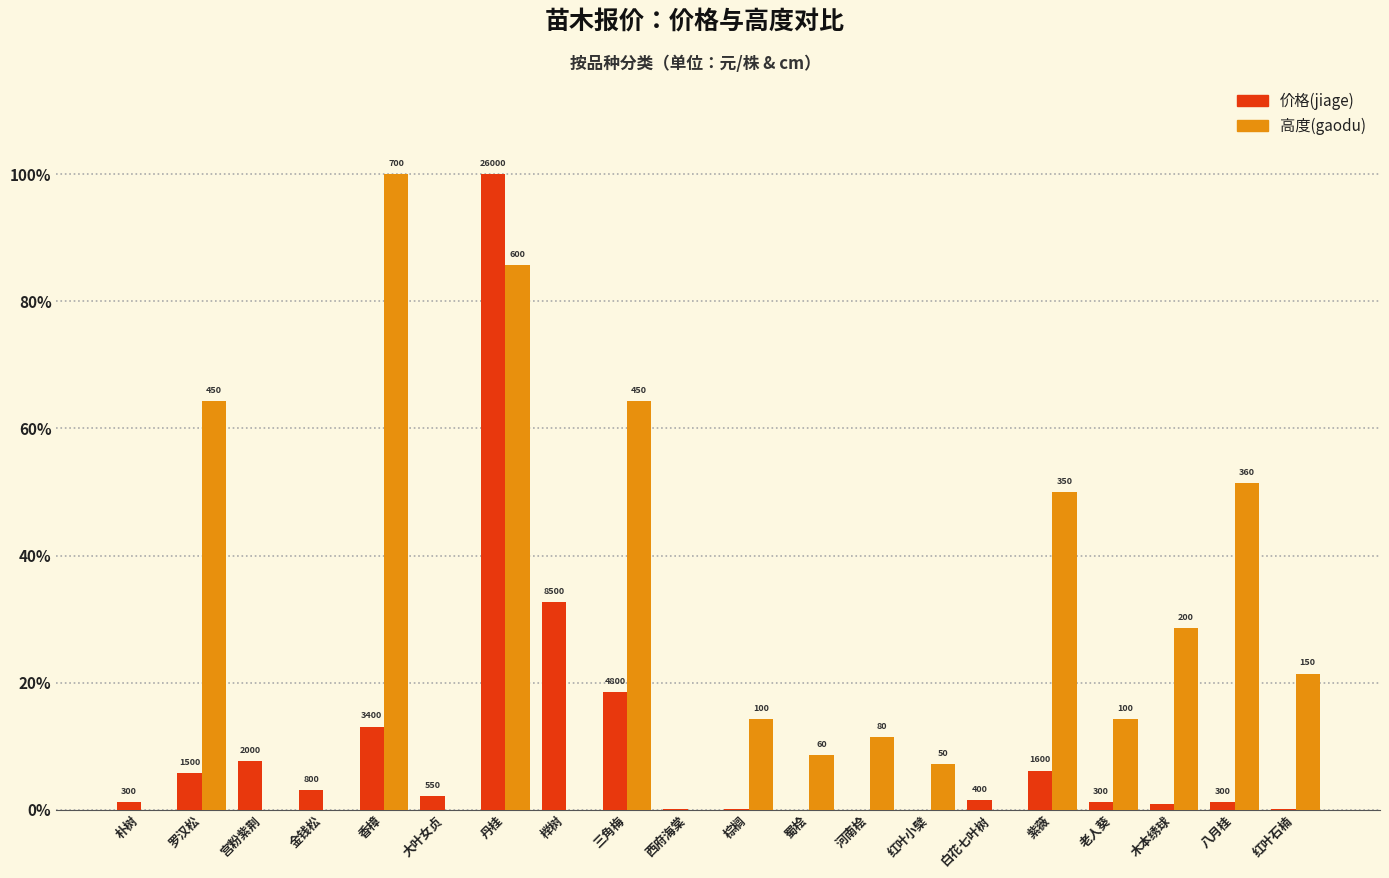

How many groups of bars are there?

20